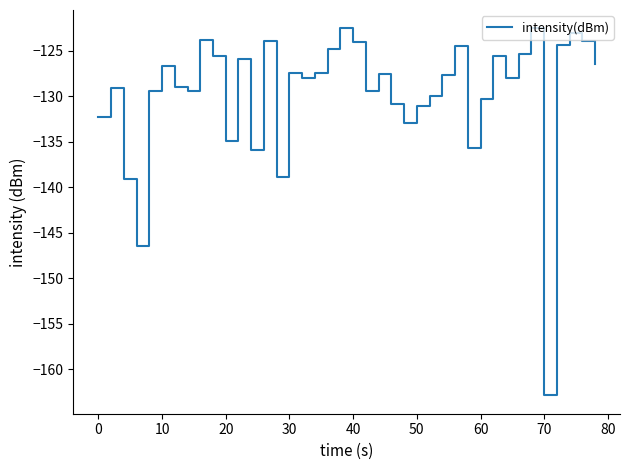

What is the maximum value shown in the chart?

-122.5